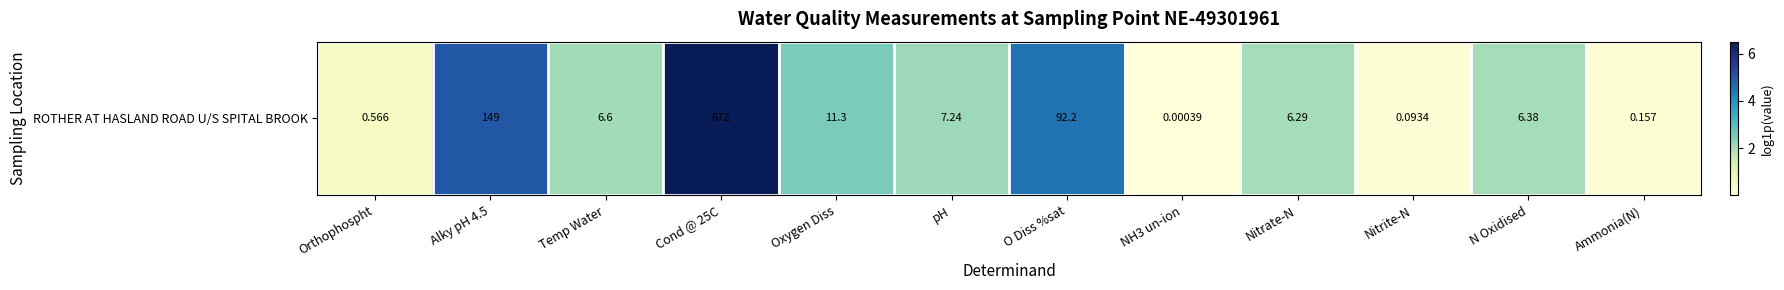

How many data points are less than 2?

6